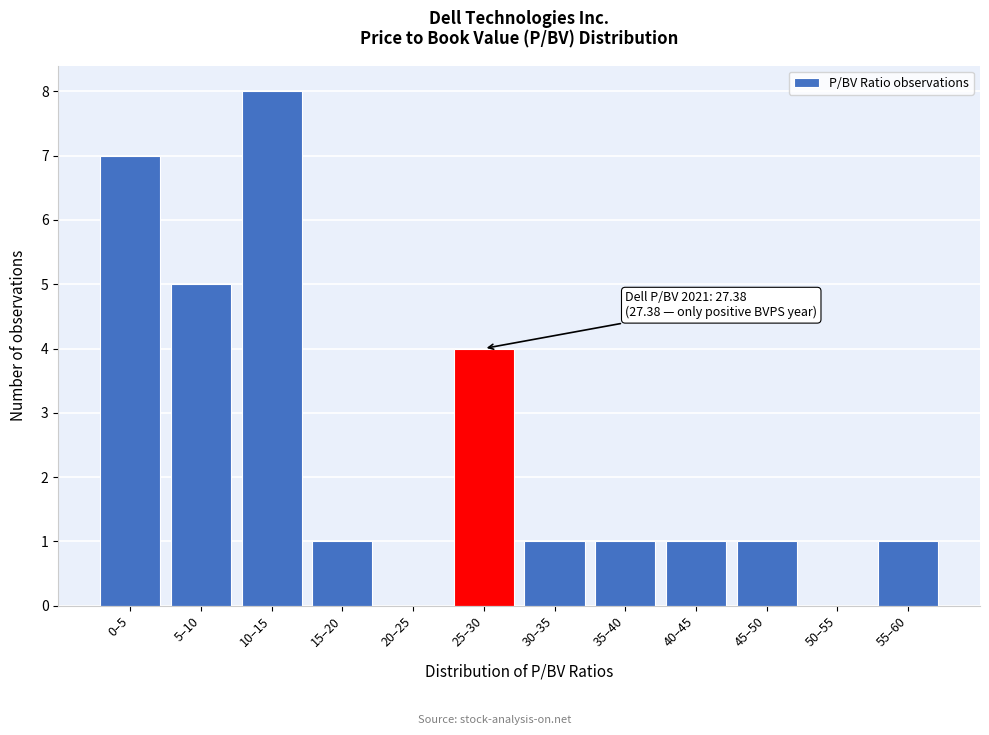

Reading right to left, extract all data points from this chart.

55–60=1	50–55=0	45–50=1	40–45=1	35–40=1	30–35=1	25–30=4	20–25=0	15–20=1	10–15=8	5–10=5	0–5=7